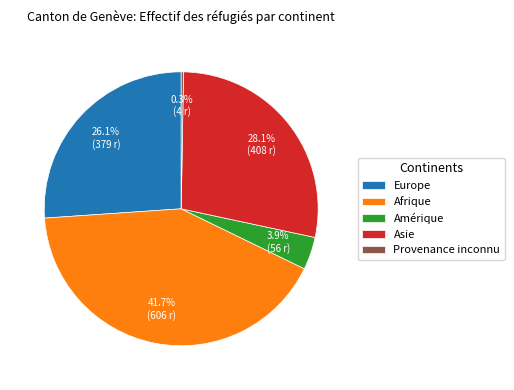

Does any single category account for the majority?

No